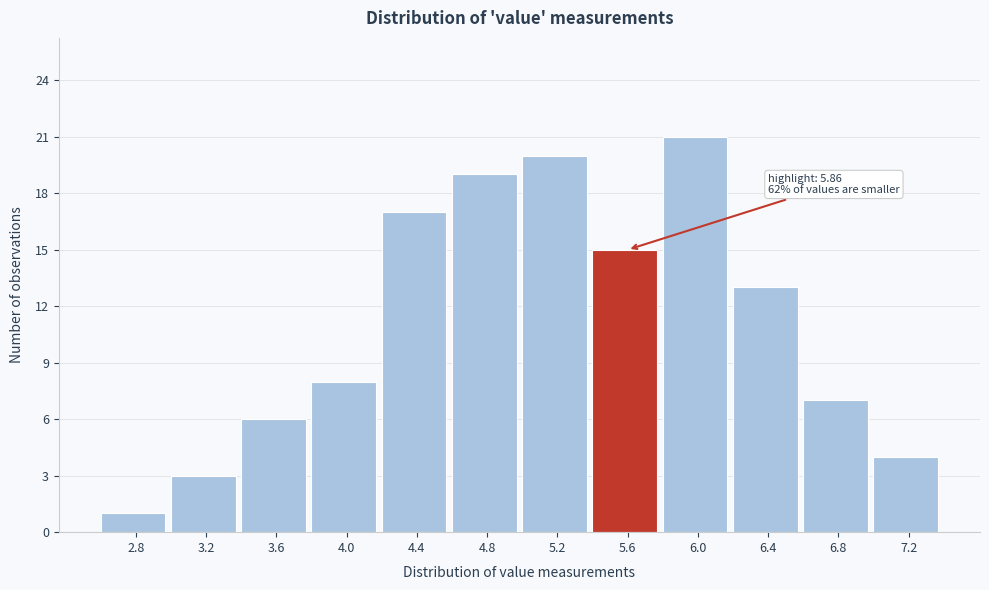

Reading right to left, list all the values displayed in this chart.

7.2=4	6.8=7	6.4=13	6.0=21	5.6=15	5.2=20	4.8=19	4.4=17	4.0=8	3.6=6	3.2=3	2.8=1